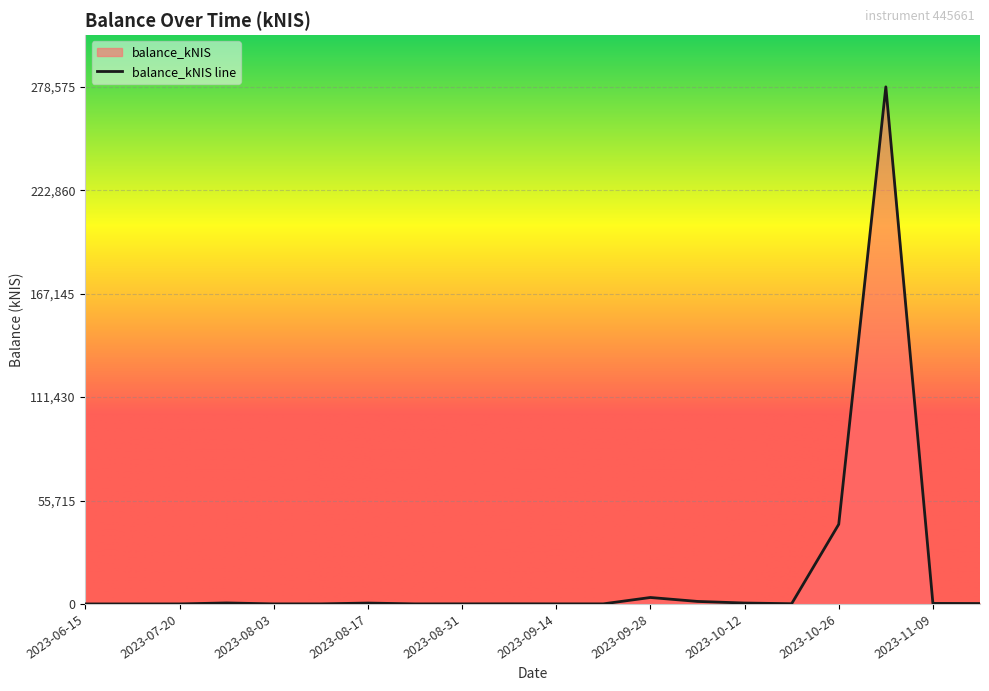

Rank the categories by value from lowest to highest.

2023-06-15, 2023-06-29, 2023-07-20, 2023-08-03, 2023-08-24, 2023-08-10, 2023-08-31, 2023-09-14, 2023-09-21, 2023-09-07, 2023-10-19, 2023-11-16, 2023-11-09, 2023-08-17, 2023-10-12, 2023-07-26, 2023-10-05, 2023-09-28, 2023-10-26, 2023-11-02